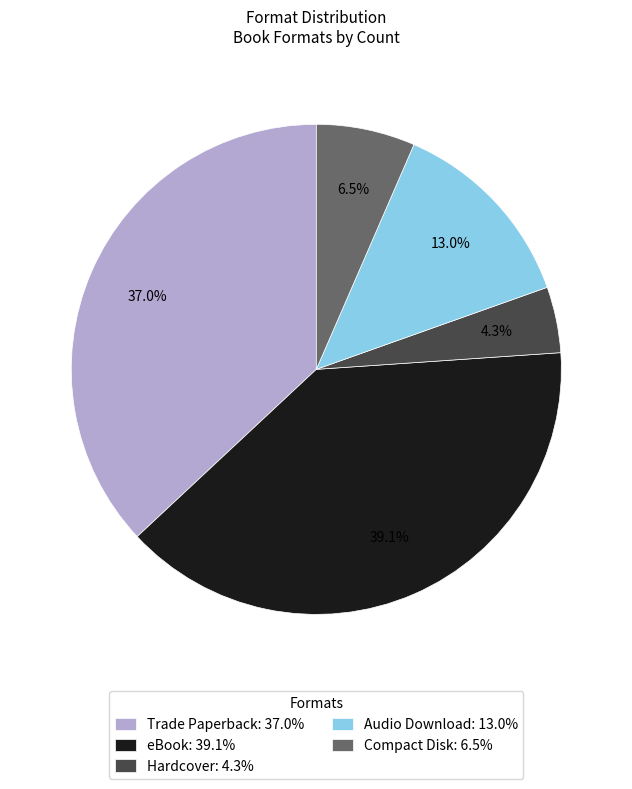

True or false: eBook accounts for 29% of the total.

False